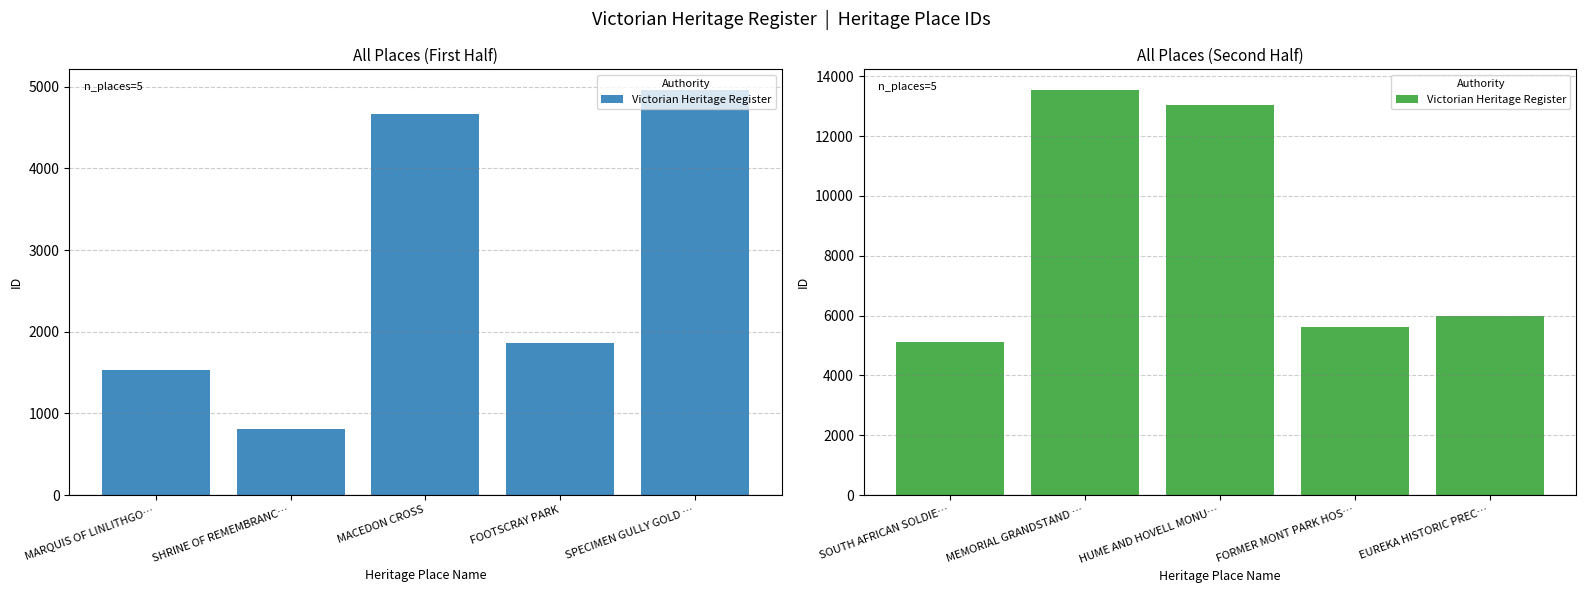

What is the greatest value displayed?

13554